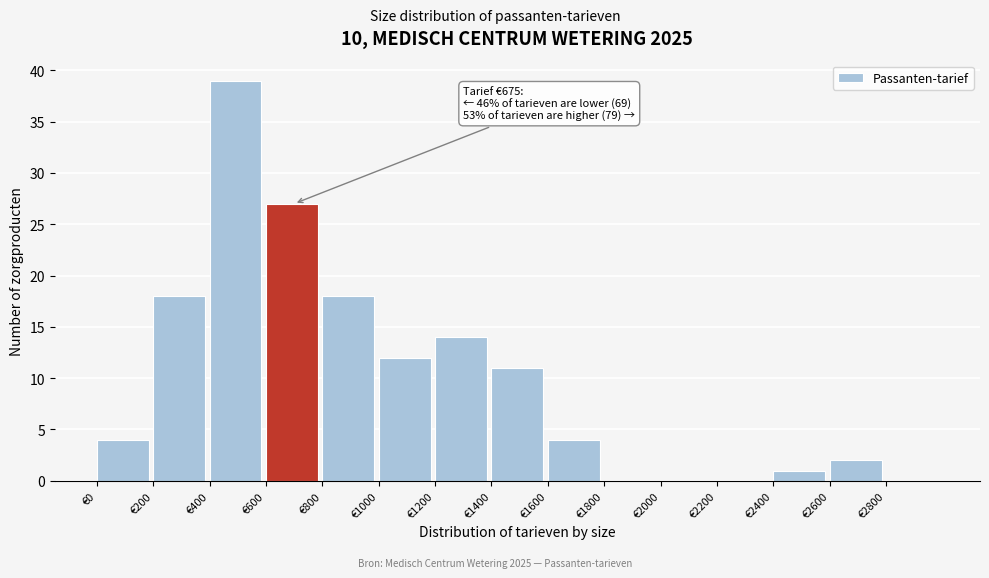

Over which range of the x-axis is the bar tallest?

400 to 600